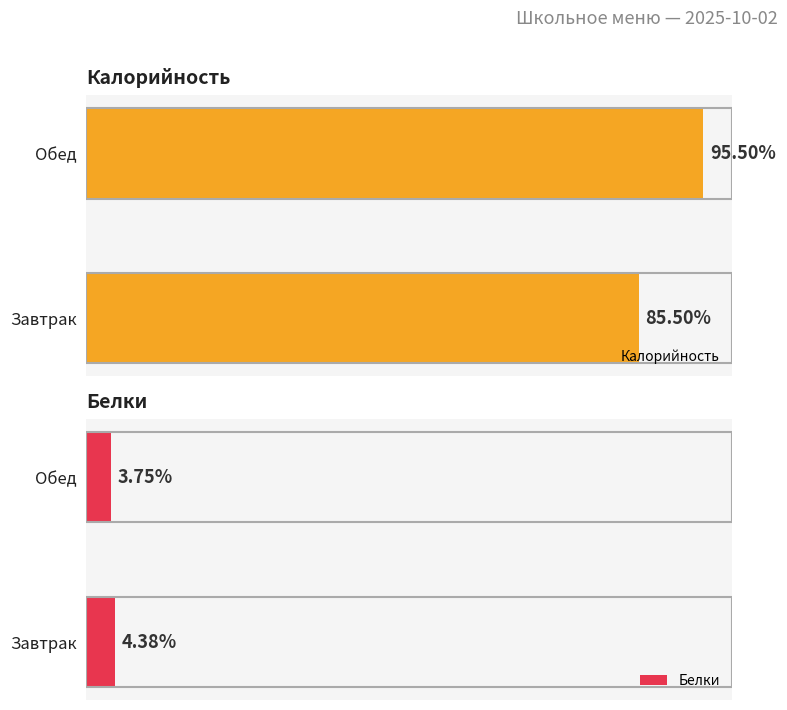

List the series in order of their peak value, lowest first.

Белки, Калорийность